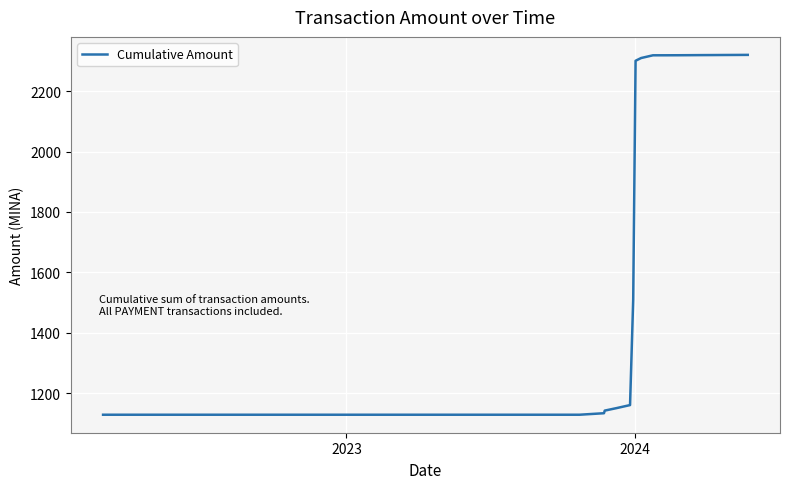

What is the maximum value shown in the chart?

2320.5